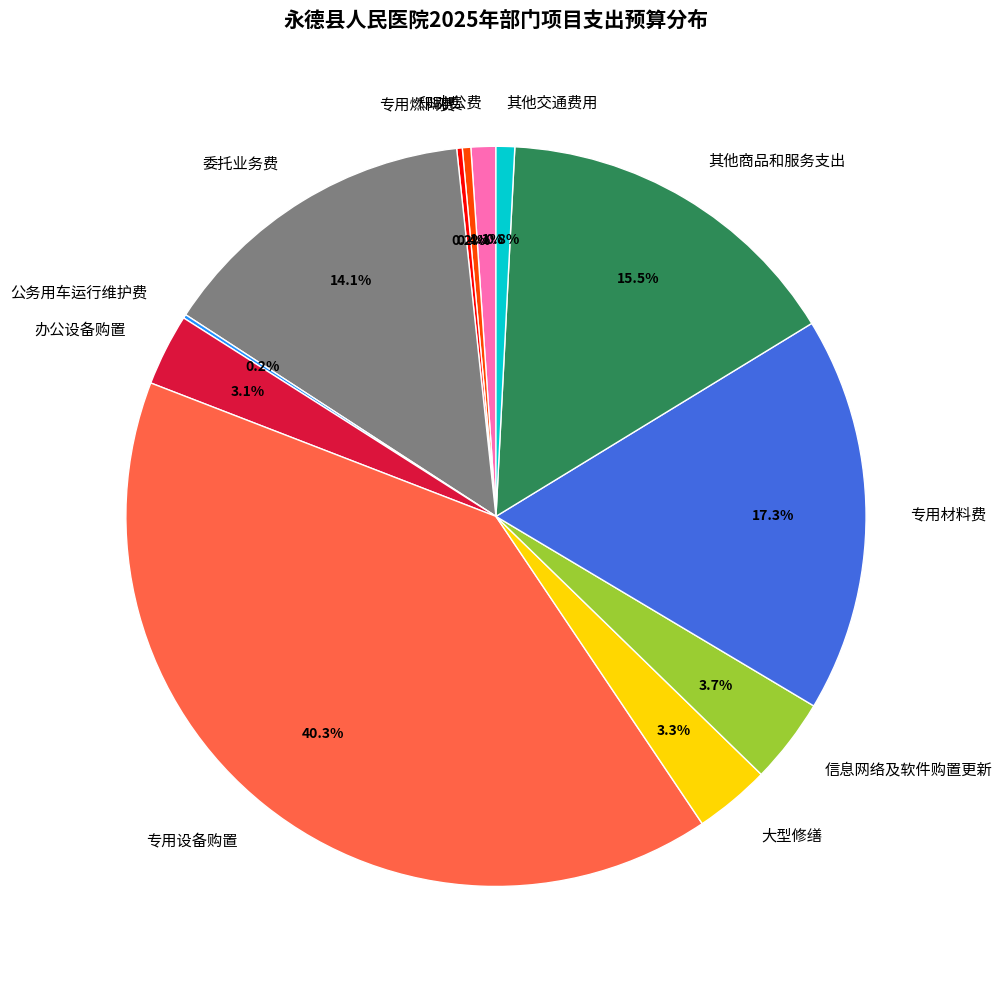

Is 办公费 the majority of the pie?

No